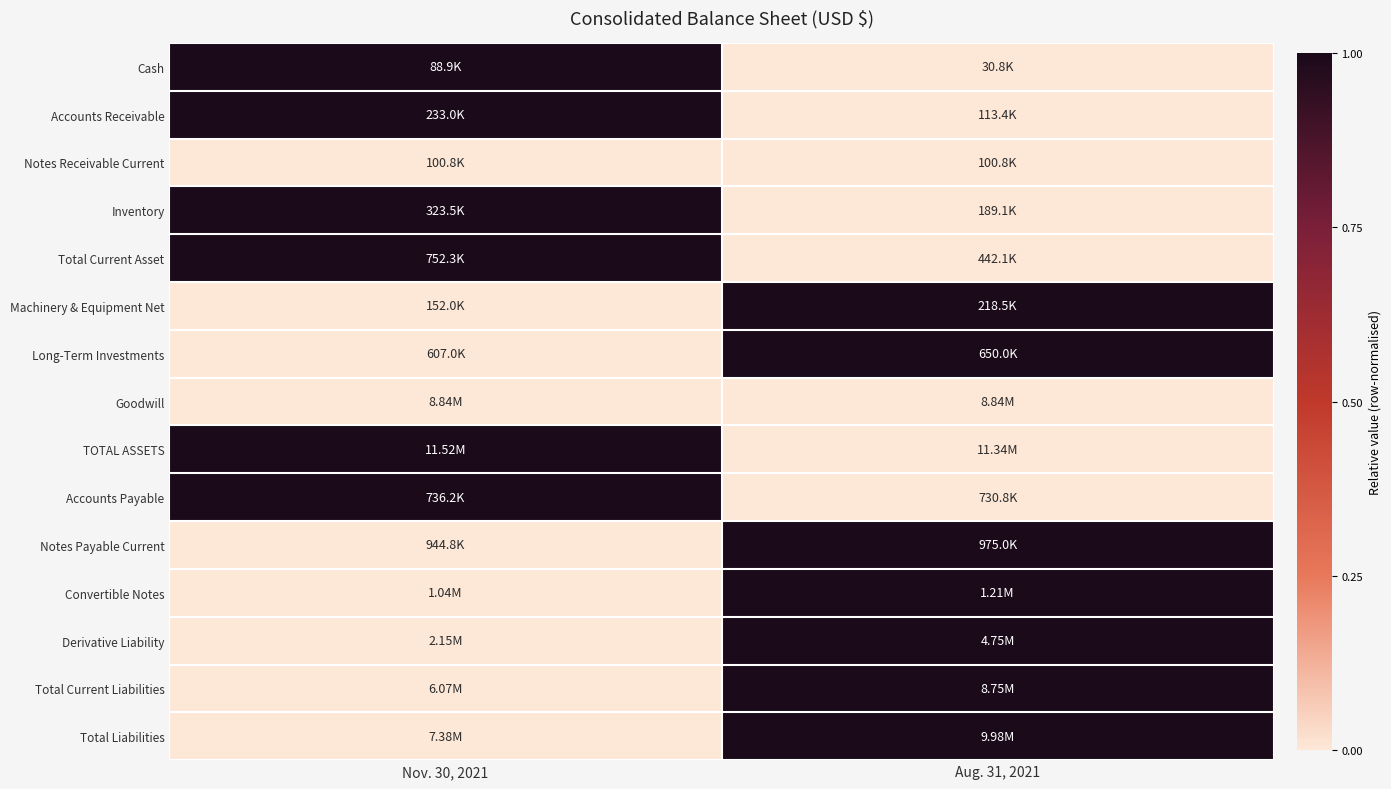

Reading left to right, extract all data points from this chart.

Cash: Nov. 30, 2021=1.0	Aug. 31, 2021=0.0
Accounts Receivable: Nov. 30, 2021=1.0	Aug. 31, 2021=0.0
Notes Receivable Current: Nov. 30, 2021=0.0	Aug. 31, 2021=0.0
Inventory: Nov. 30, 2021=1.0	Aug. 31, 2021=0.0
Total Current Asset: Nov. 30, 2021=1.0	Aug. 31, 2021=0.0
Machinery & Equipment Net: Nov. 30, 2021=0.0	Aug. 31, 2021=1.0
Long-Term Investments: Nov. 30, 2021=0.0	Aug. 31, 2021=1.0
Goodwill: Nov. 30, 2021=0.0	Aug. 31, 2021=0.0
TOTAL ASSETS: Nov. 30, 2021=1.0	Aug. 31, 2021=0.0
Accounts Payable: Nov. 30, 2021=1.0	Aug. 31, 2021=0.0
Notes Payable Current: Nov. 30, 2021=0.0	Aug. 31, 2021=1.0
Convertible Notes: Nov. 30, 2021=0.0	Aug. 31, 2021=1.0
Derivative Liability: Nov. 30, 2021=0.0	Aug. 31, 2021=1.0
Total Current Liabilities: Nov. 30, 2021=0.0	Aug. 31, 2021=1.0
Total Liabilities: Nov. 30, 2021=0.0	Aug. 31, 2021=1.0